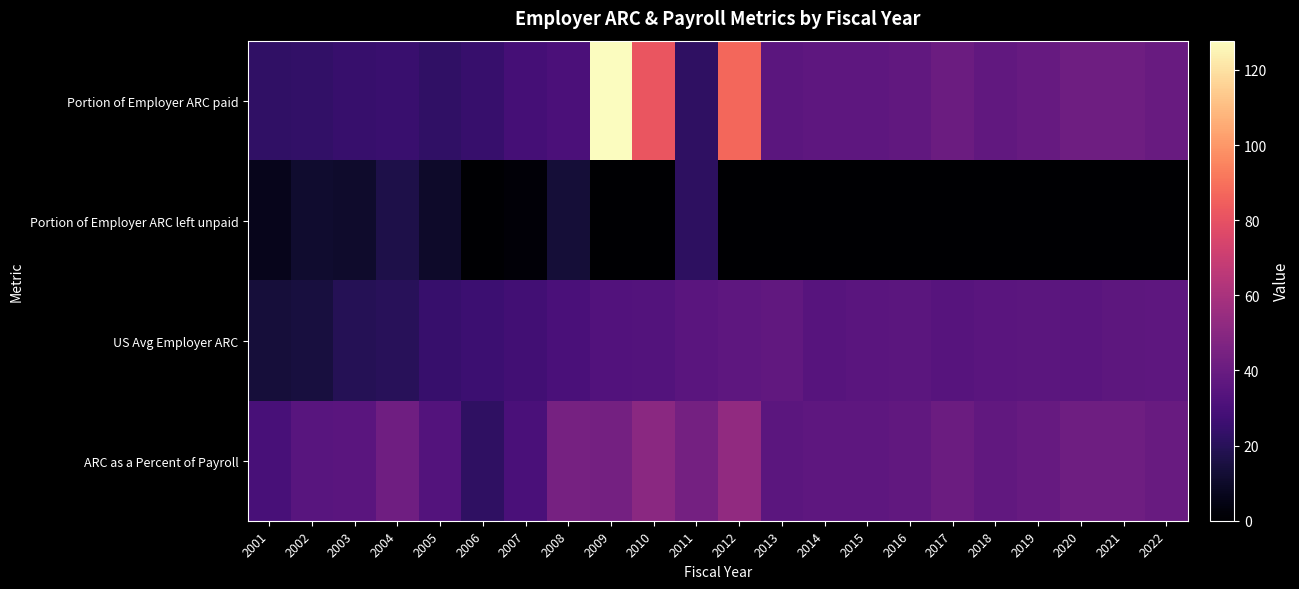

At how many categories does at least one series exceed 17?

22